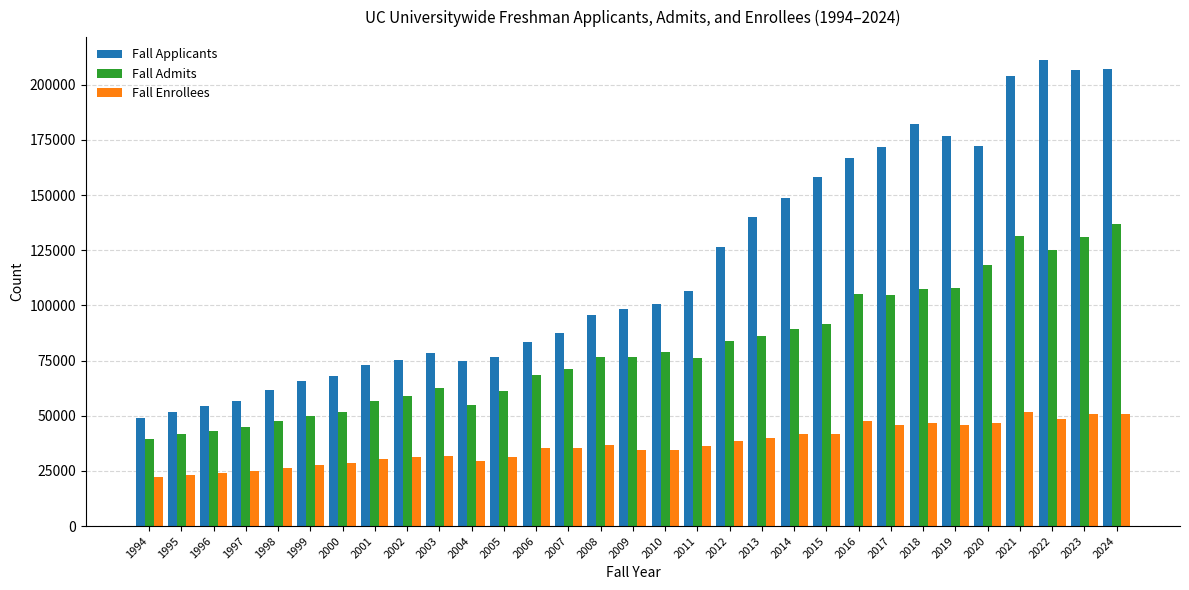

List the series in order of their overall mean, lowest first.

Fall Enrollees, Fall Admits, Fall Applicants